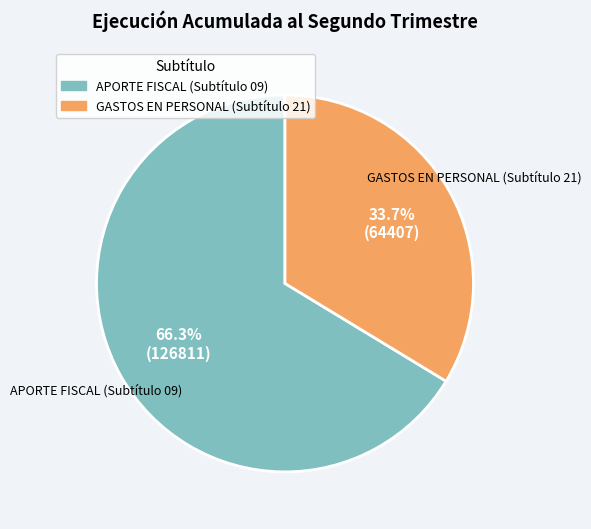

Is there any slice that represents more than half of the pie?

Yes